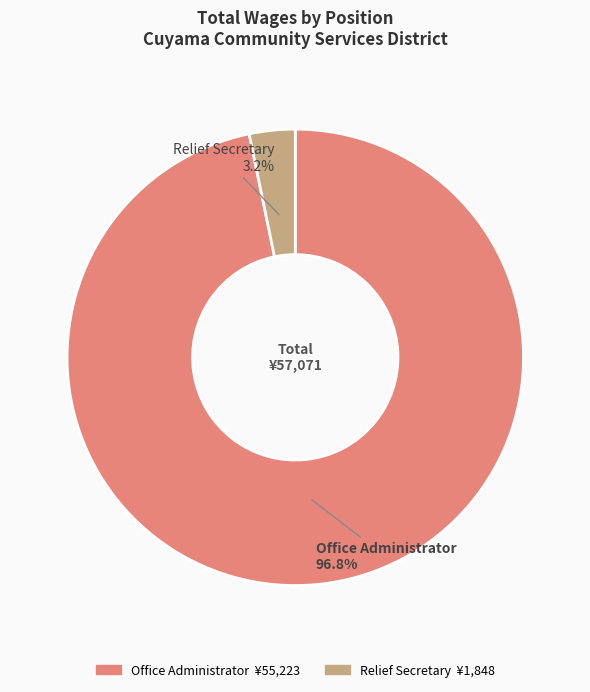

What portion of the pie excludes Relief Secretary?

96.8%